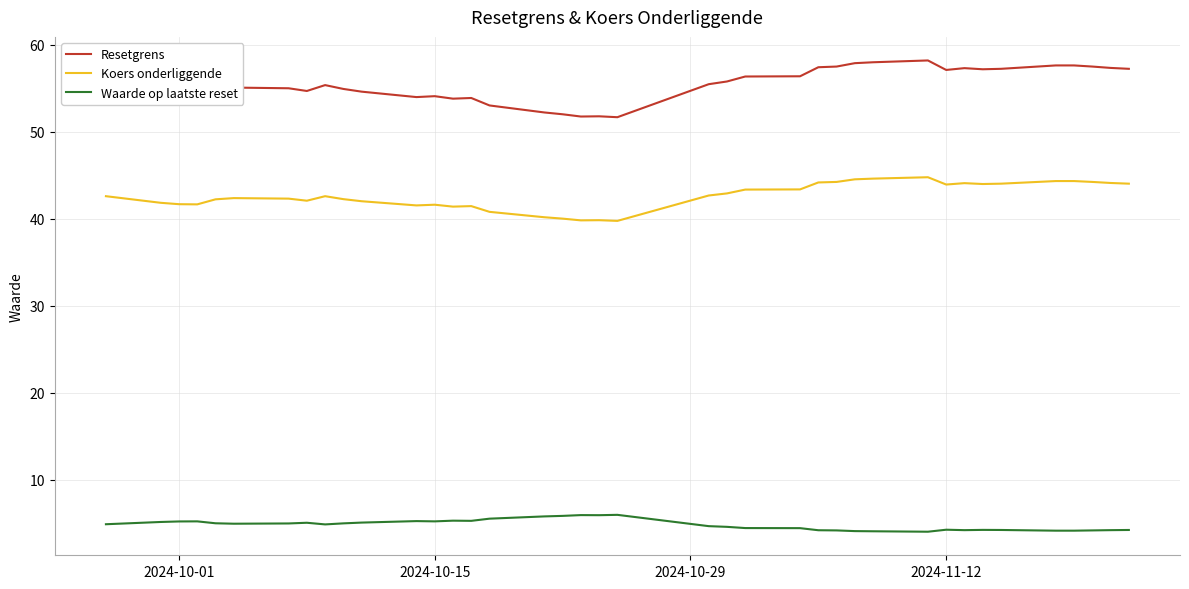

List the series in order of their peak value, lowest first.

Waarde op laatste reset, Koers onderliggende, Resetgrens